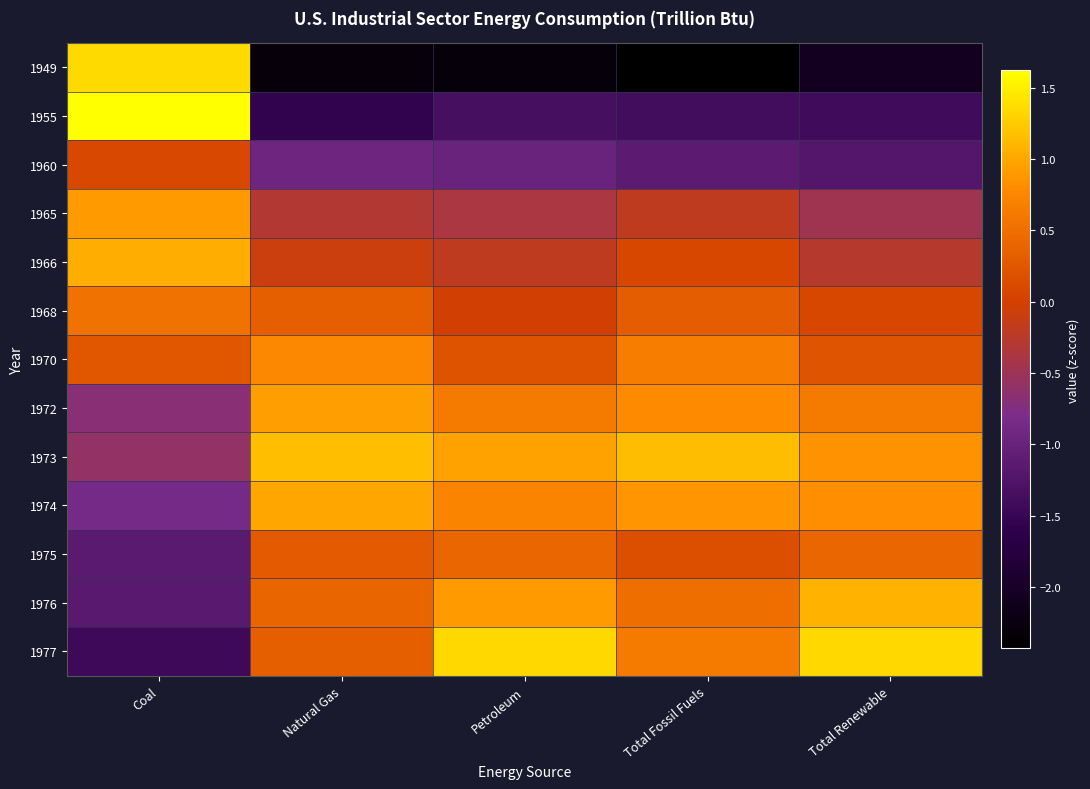

Between Natural Gas and Coal, which is larger?

Coal